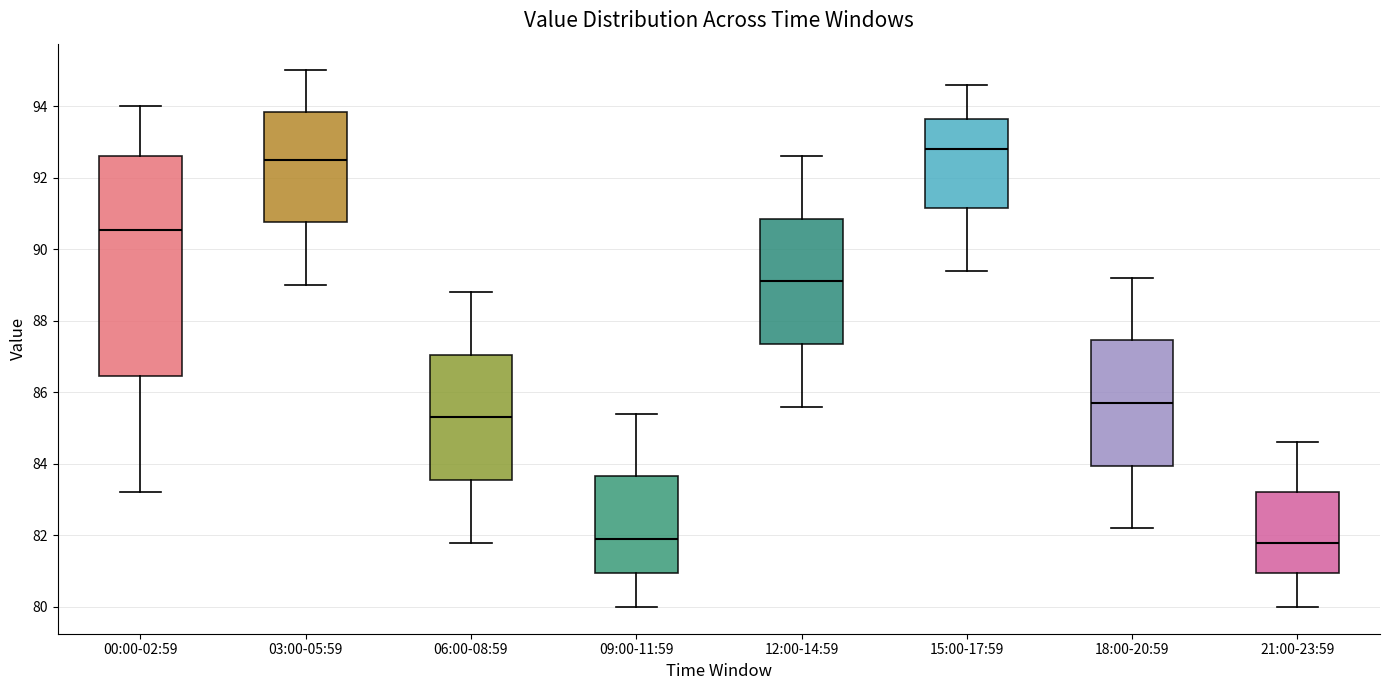

Where is the upper edge of the box for 06:00-08:59 on the y-axis? The values are not printed on the chart, so give them approximately, as read against the axis.

87.0